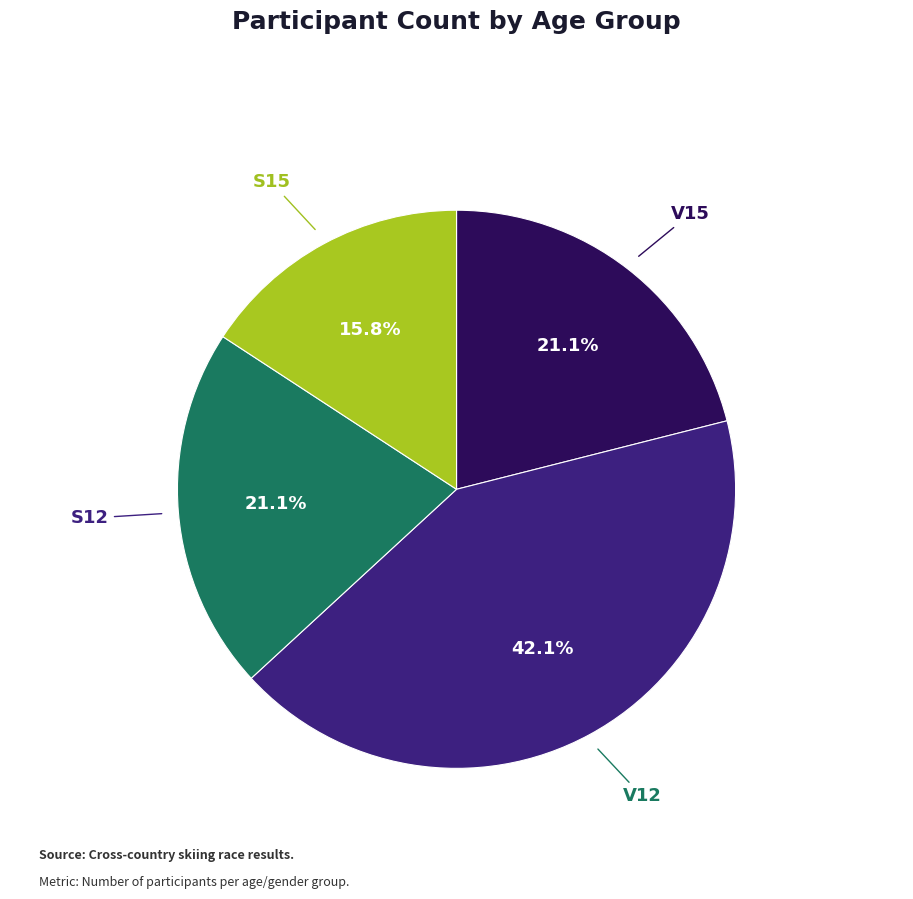

To the nearest percent, what is the average slice percentage?

25%